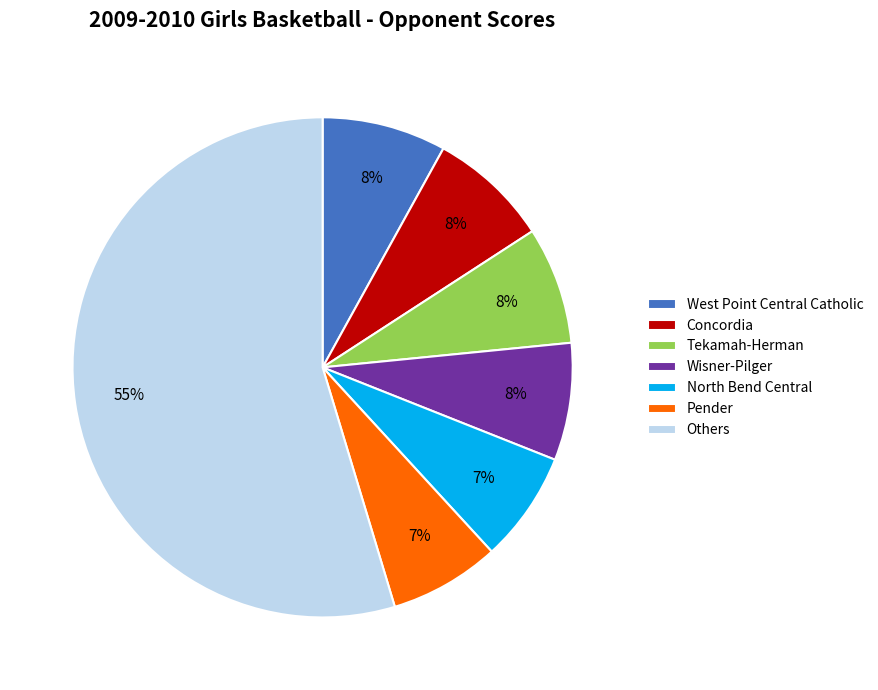

Which slice is the largest?

Others